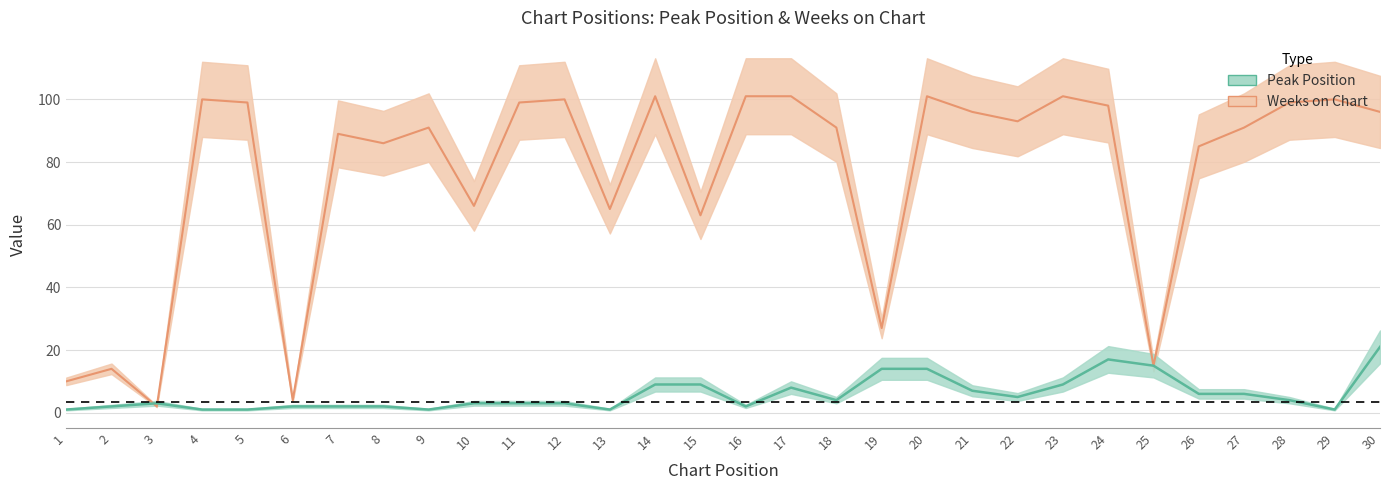

Rank the series at 26 from highest to lowest value.

Weeks on Chart, Peak Position